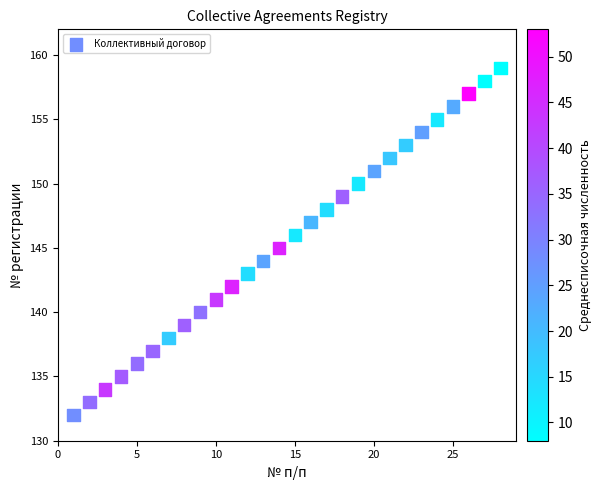

What is the range of X values (max minus min)?

27